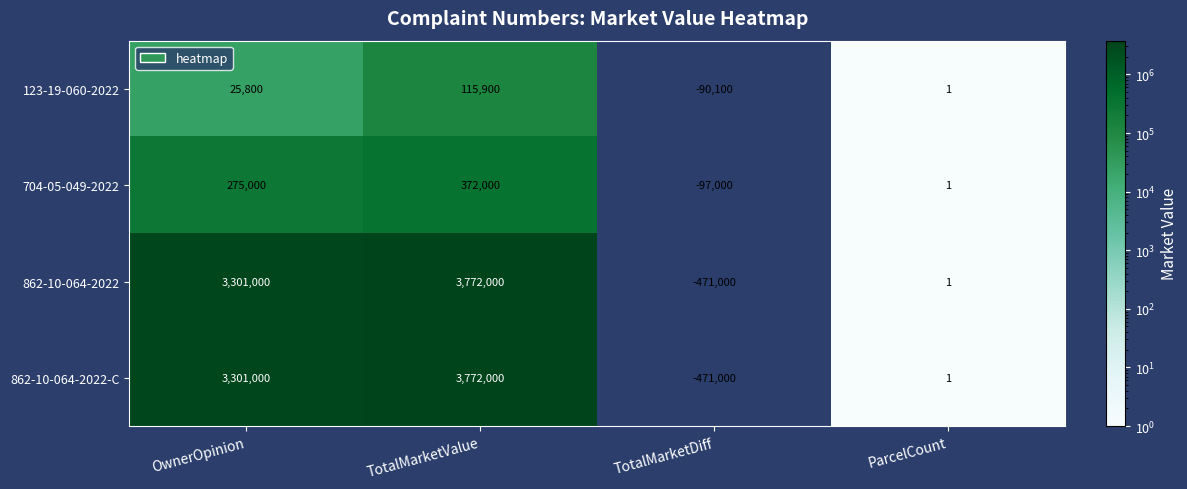

How many distinct data groups are displayed?

4